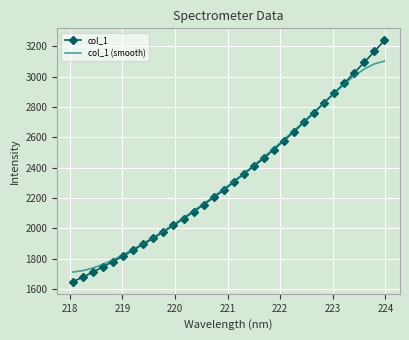

What is the lowest value of the col_1 (smooth) series?

1711.2